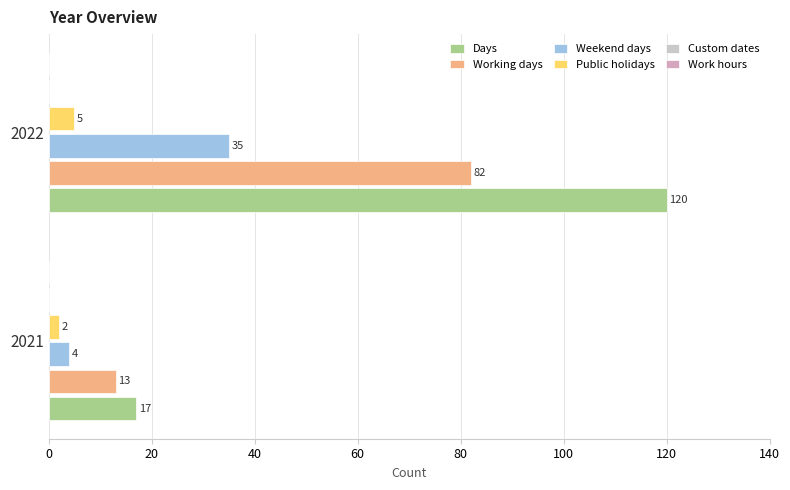

How many categories are shown in the chart?

2